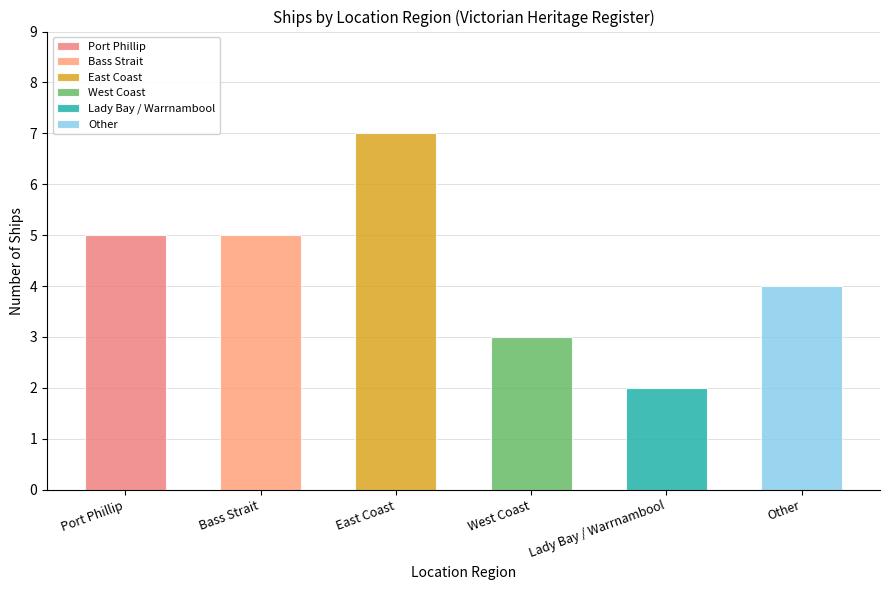

What is the difference between the values at West Coast and Bass Strait?

2